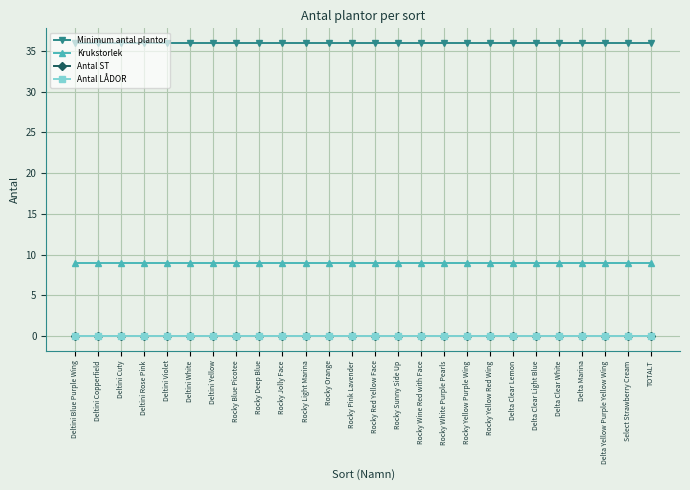

Is the value of Krukstorlek at Rocky Orange greater than the value of Antal ST at Deltini Violet?

Yes